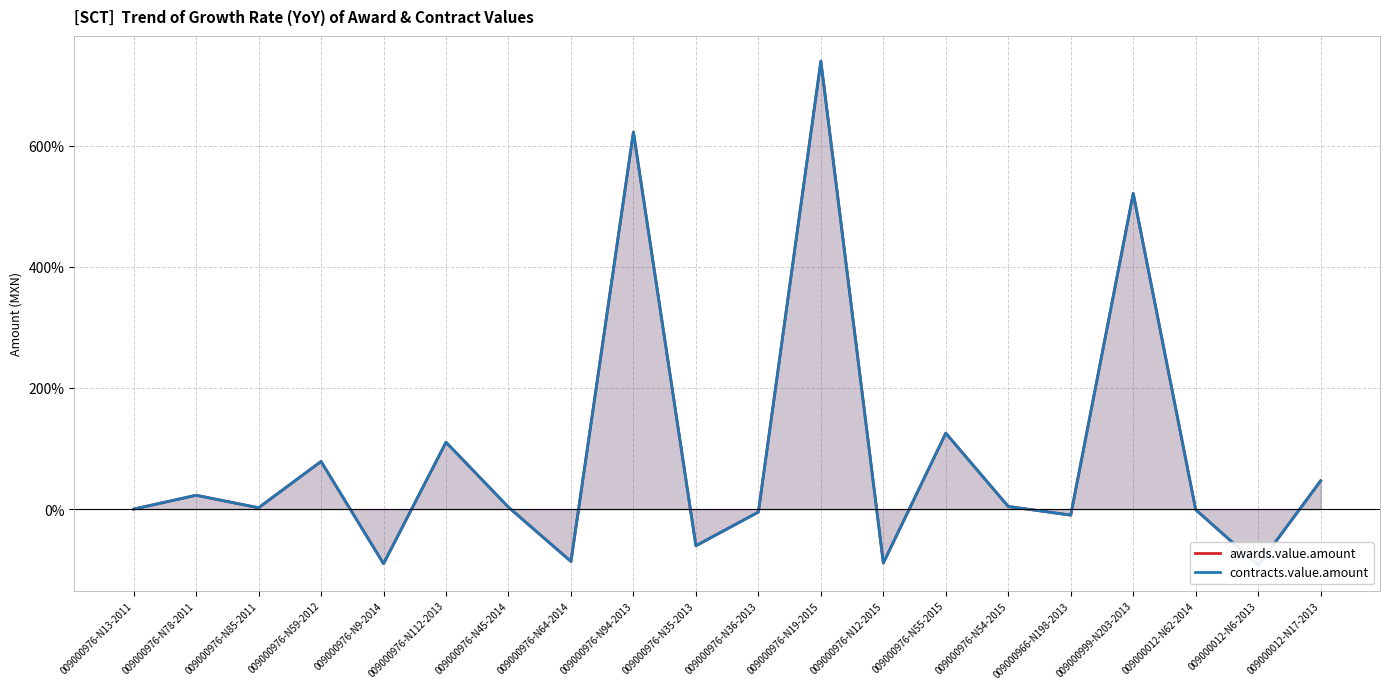

Which series changed the most between 009000976-N35-2013 and 009000999-N203-2013?

awards.value.amount